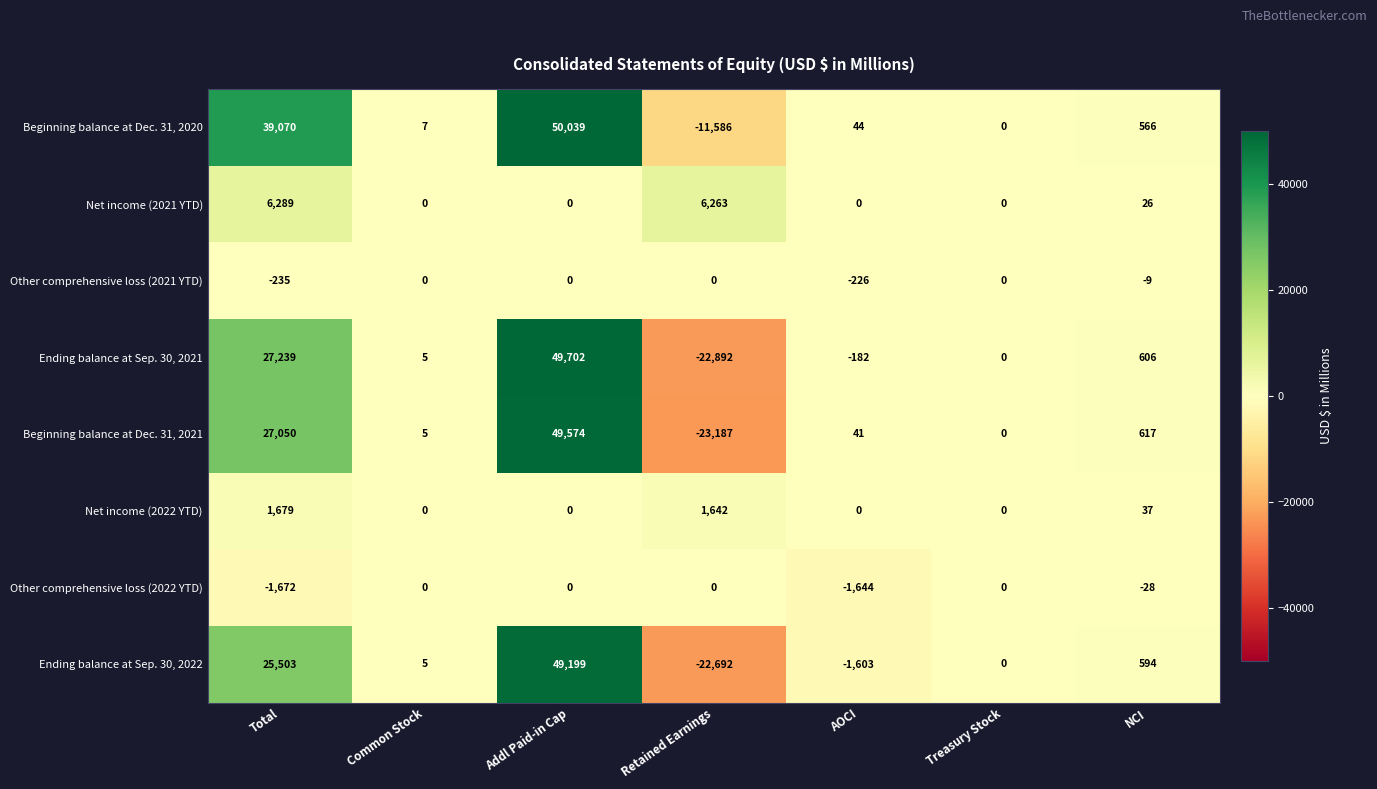

Where does the Beginning balance at Dec. 31, 2020 series first go above 44?

Total